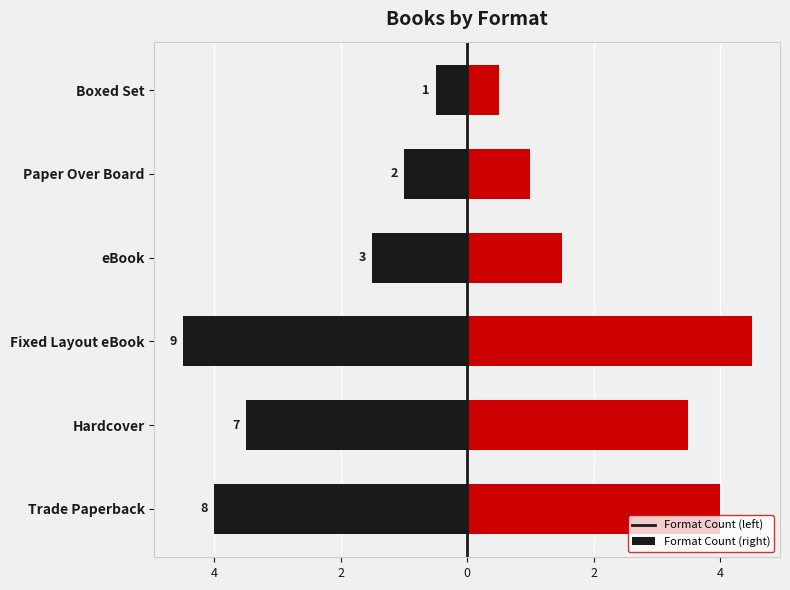

How many data points does each series have?

6